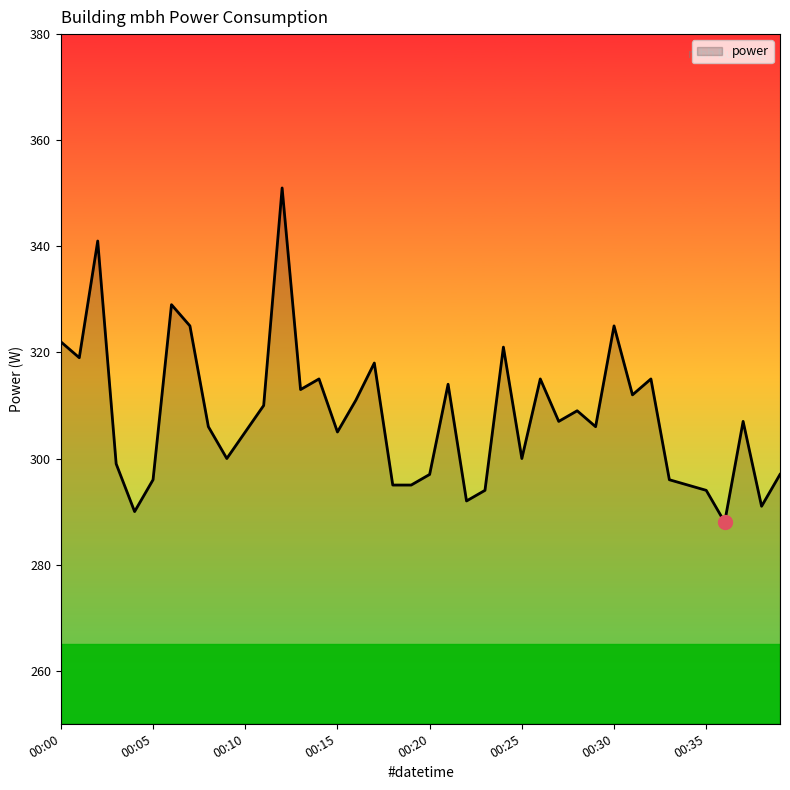

What is the sum of all values?

12320